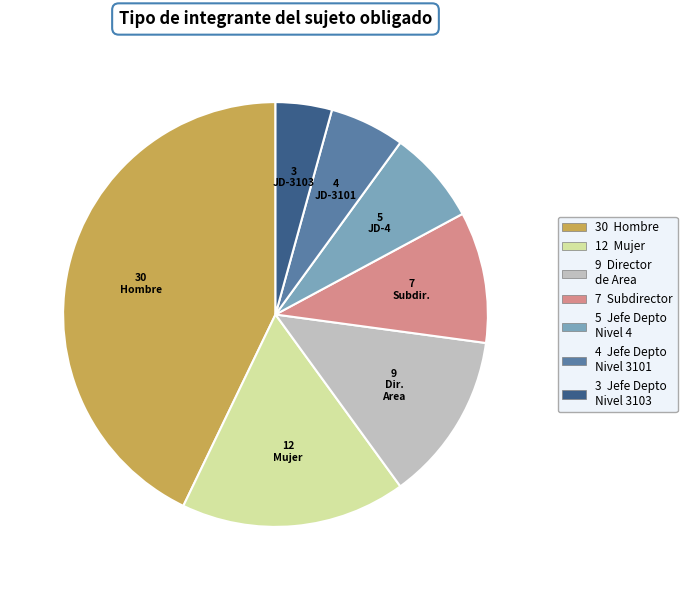

How many segments does this pie chart have?

7